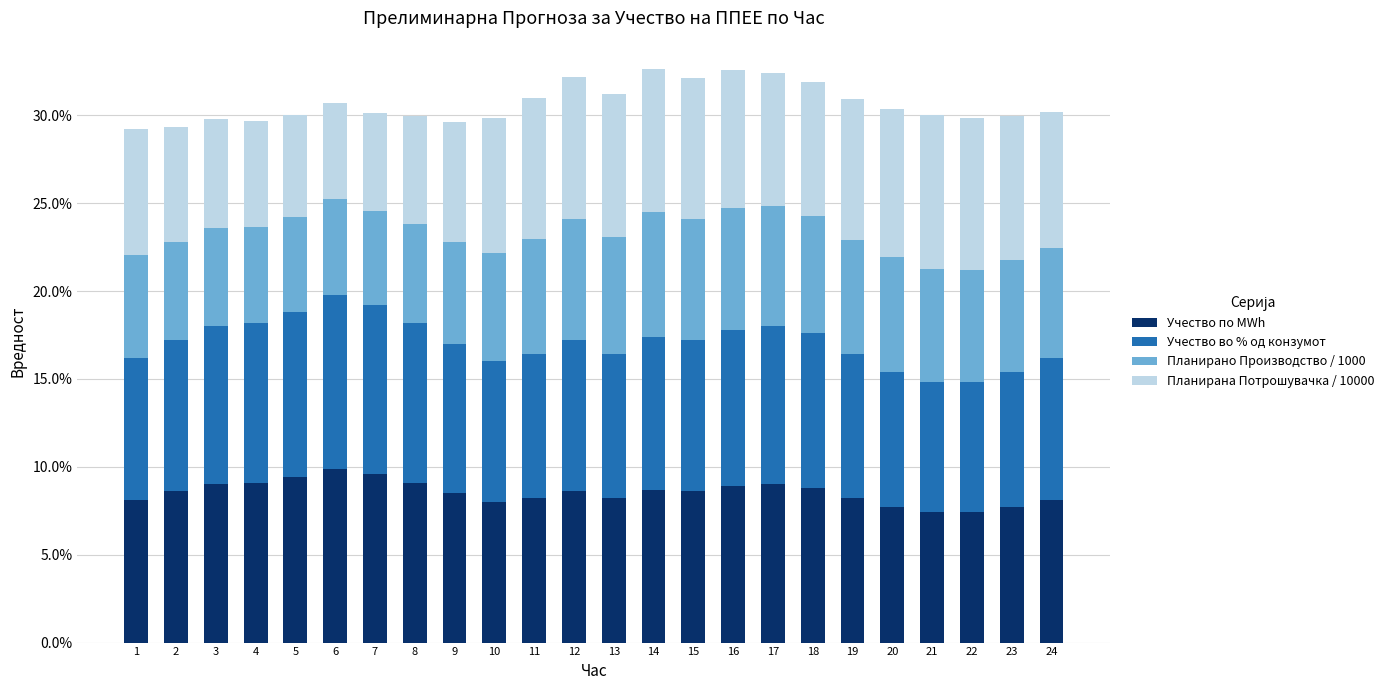

Does the chart contain any negative values?

No